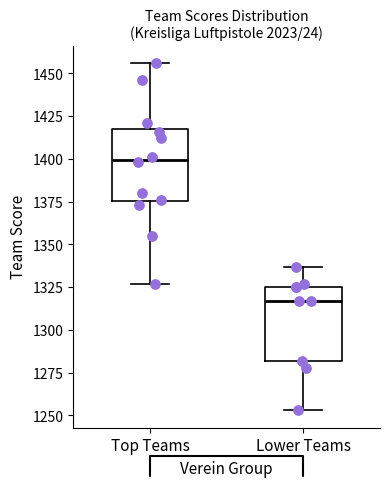

Where does the lower whisker of the box for Top Teams end on the y-axis? The values are not printed on the chart, so give them approximately, as read against the axis.

1325